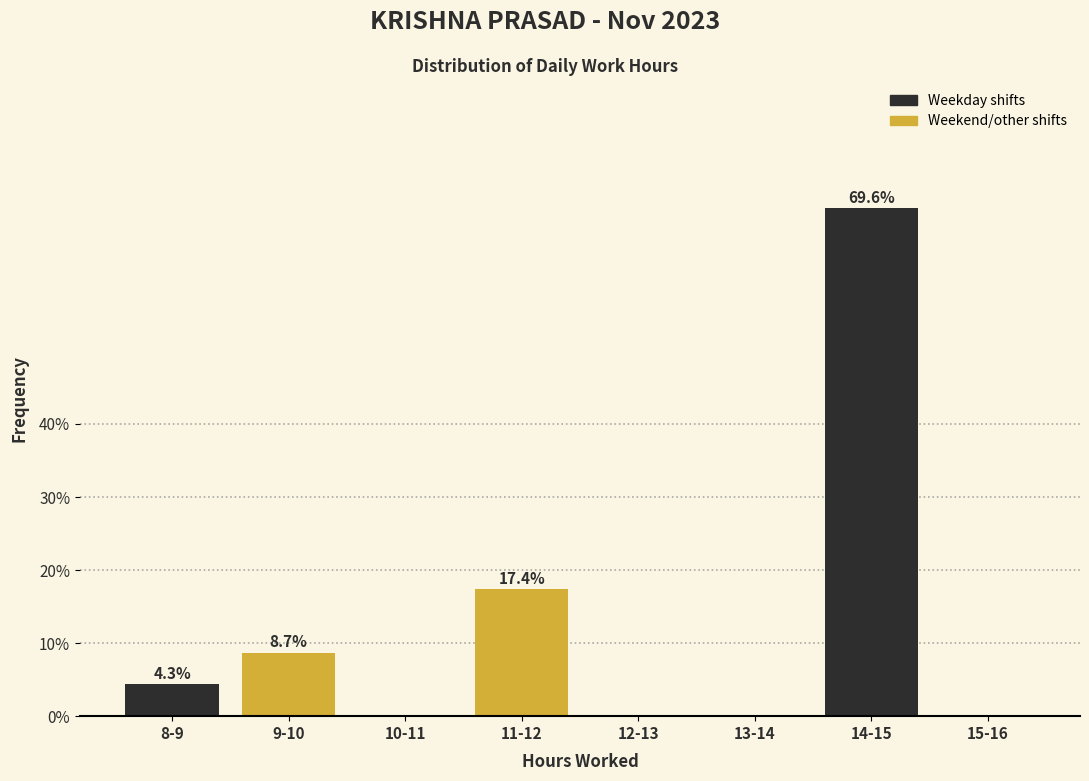

Reading left to right, what are all the values shown in this chart?

8-9=4.3	9-10=8.7	10-11=0.0	11-12=17.4	12-13=0.0	13-14=0.0	14-15=69.6	15-16=0.0